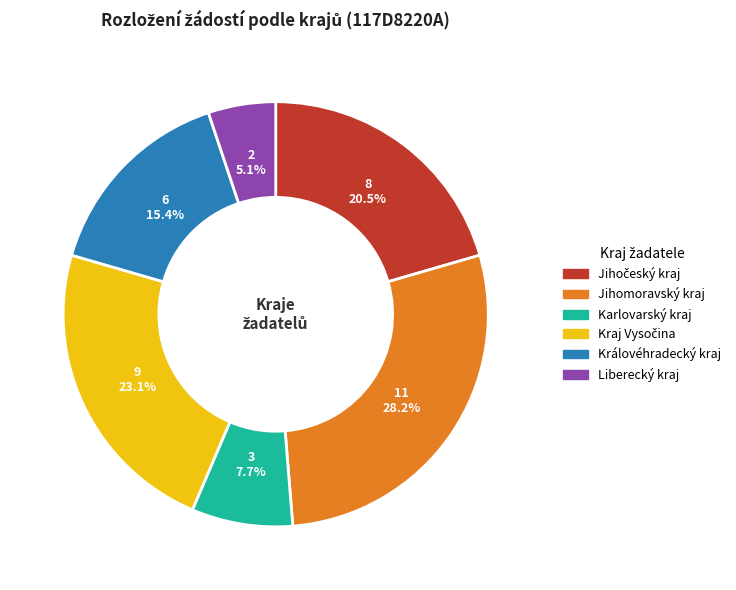

What is the largest slice in the pie chart?

Jihomoravský kraj